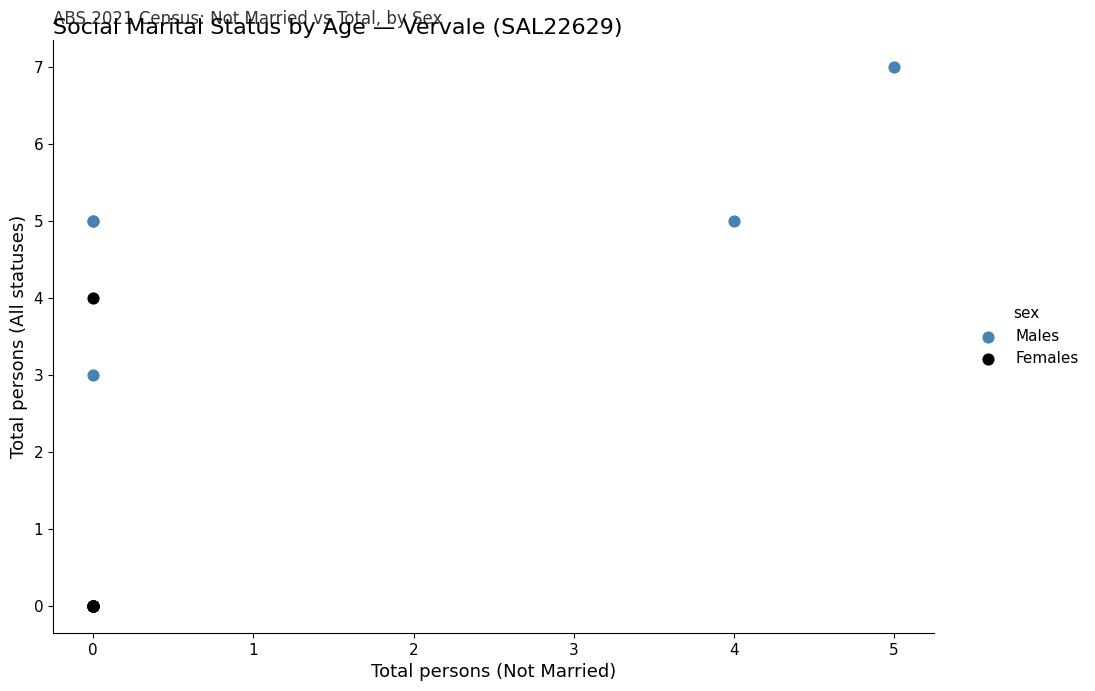

Which series reaches the maximum Y coordinate?

Males